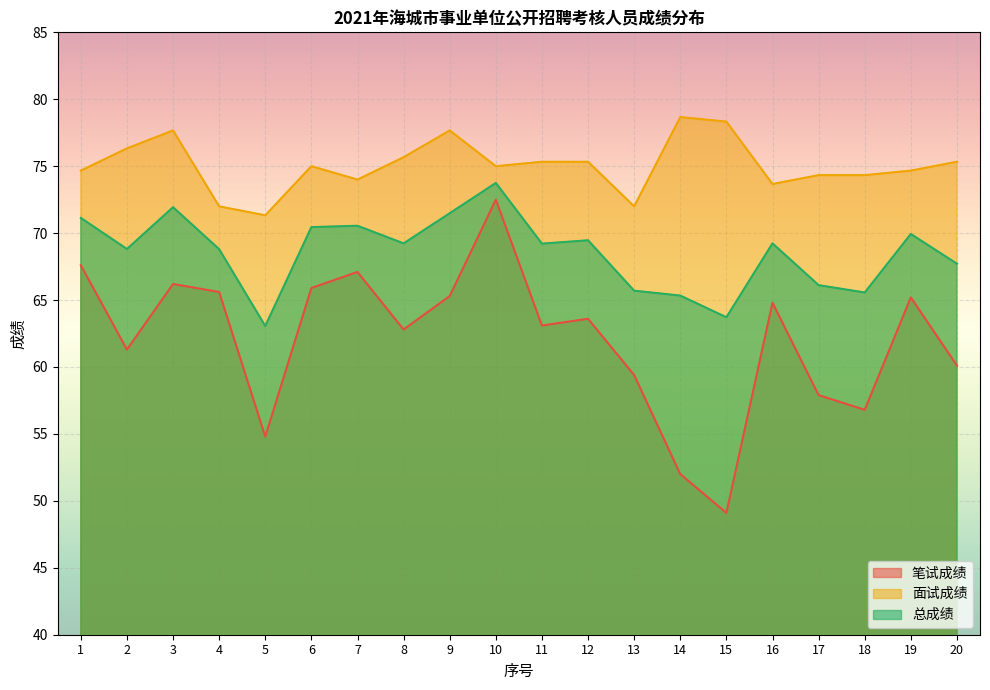

Reading left to right, extract all data points from this chart.

笔试成绩: 1=67.6	2=61.3	3=66.2	4=65.6	5=54.8	6=65.9	7=67.1	8=62.8	9=65.3	10=72.5	11=63.1	12=63.6	13=59.4	14=52.0	15=49.1	16=64.8	17=57.9	18=56.8	19=65.2	20=60.1
面试成绩: 1=74.7	2=76.3	3=77.7	4=72.0	5=71.3	6=75.0	7=74.0	8=75.7	9=77.7	10=75.0	11=75.3	12=75.3	13=72.0	14=78.7	15=78.3	16=73.7	17=74.3	18=74.3	19=74.7	20=75.3
总成绩: 1=71.1	2=68.8	3=71.9	4=68.8	5=63.1	6=70.5	7=70.5	8=69.2	9=71.5	10=73.8	11=69.2	12=69.5	13=65.7	14=65.3	15=63.7	16=69.2	17=66.1	18=65.6	19=69.9	20=67.7